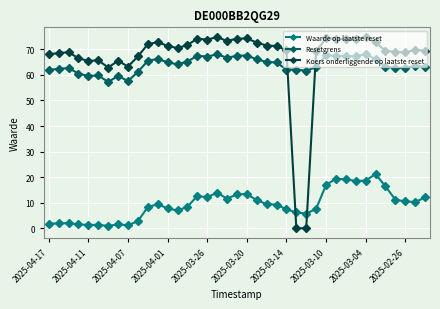

Which series has the largest range (max minus min)?

Koers onderliggende op laatste reset